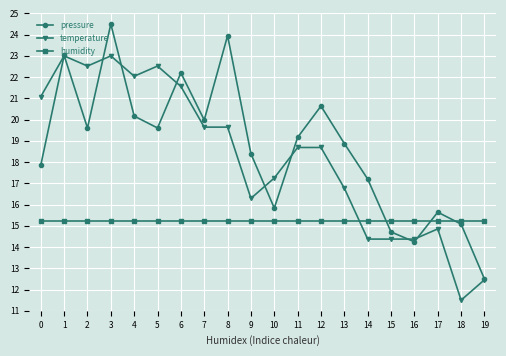

Is the value of temperature at 8 greater than the value of pressure at 17?

Yes